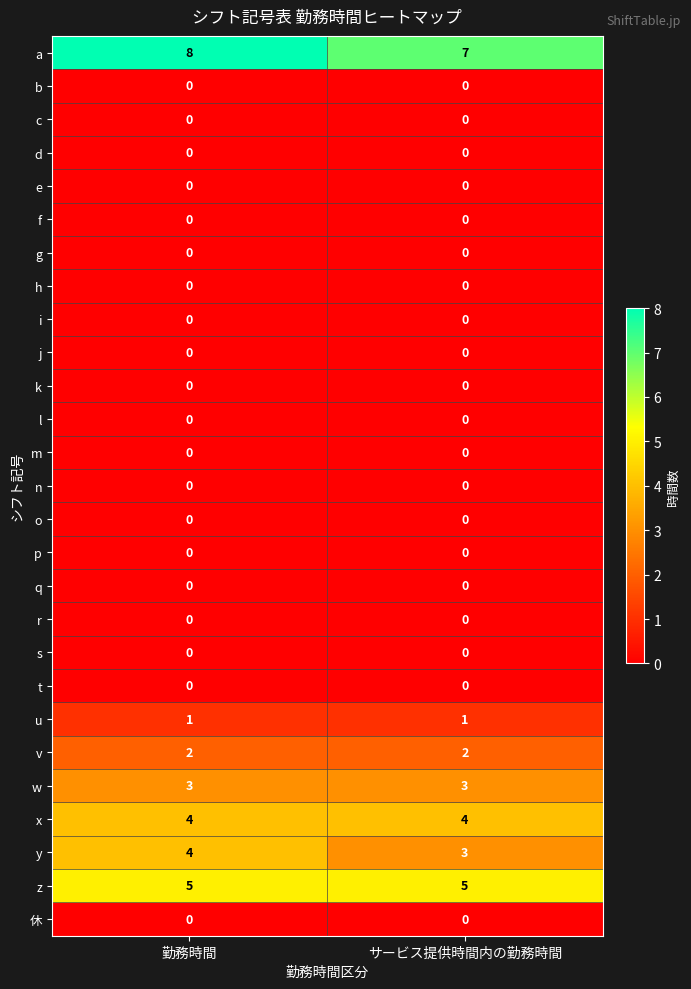

Is it true that d equals 0 at サービス提供時間内の勤務時間?

True